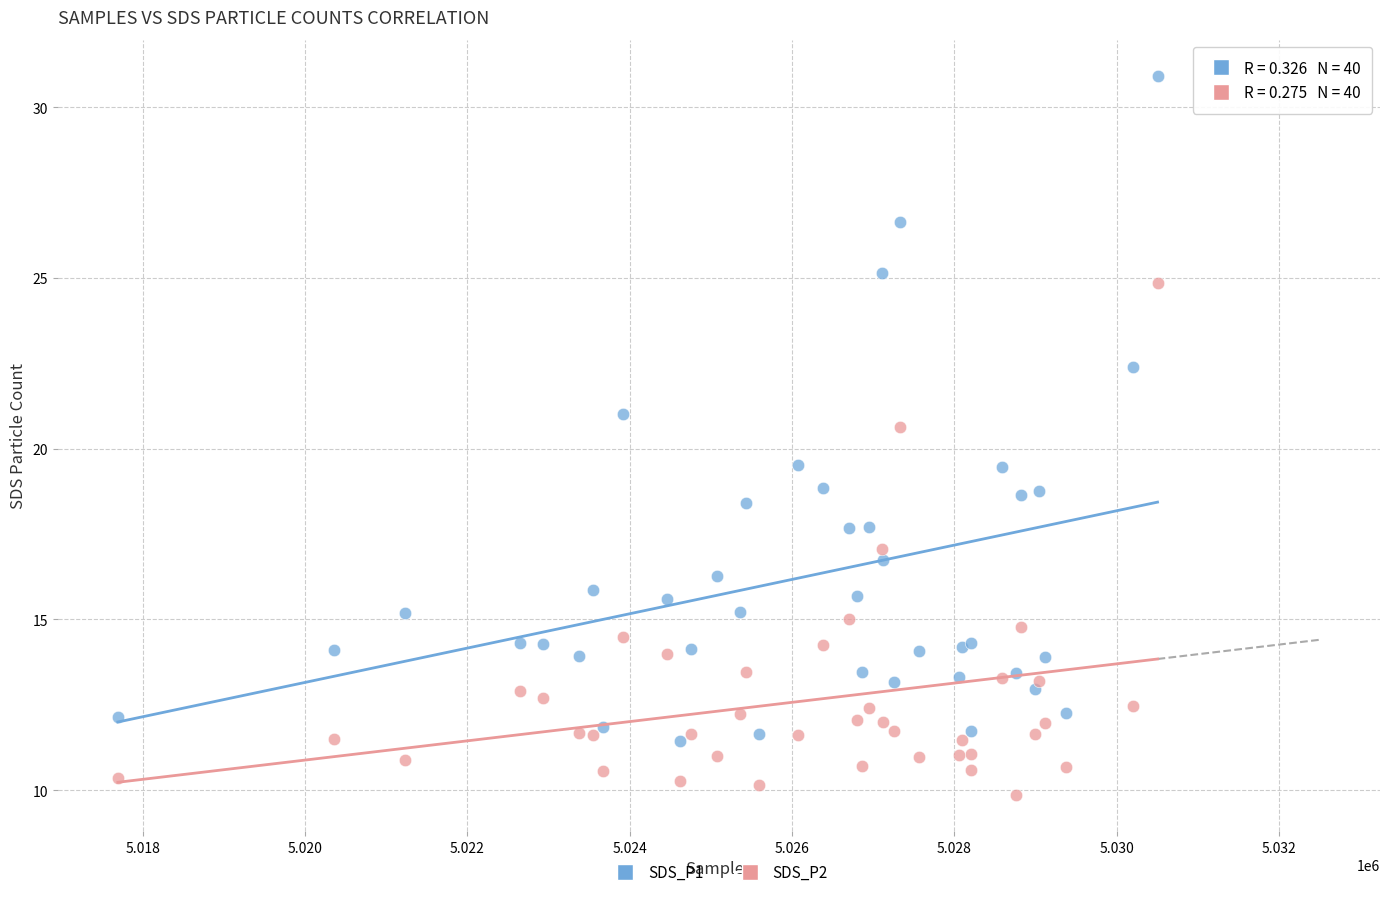

Which series contains the highest Y value?

SDS_P1